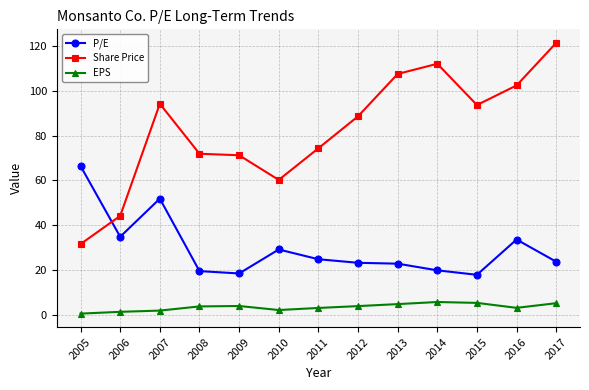

What is the smallest value displayed?

0.5